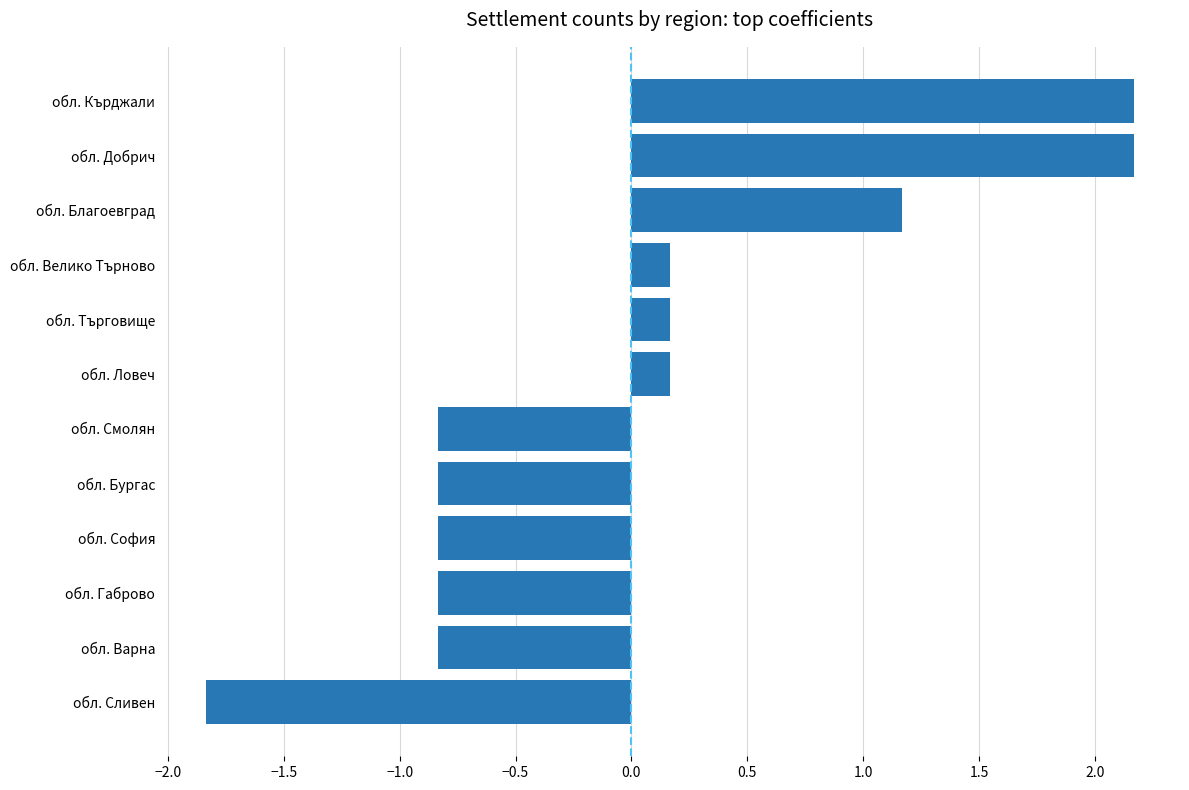

How many distinct data groups are displayed?

1